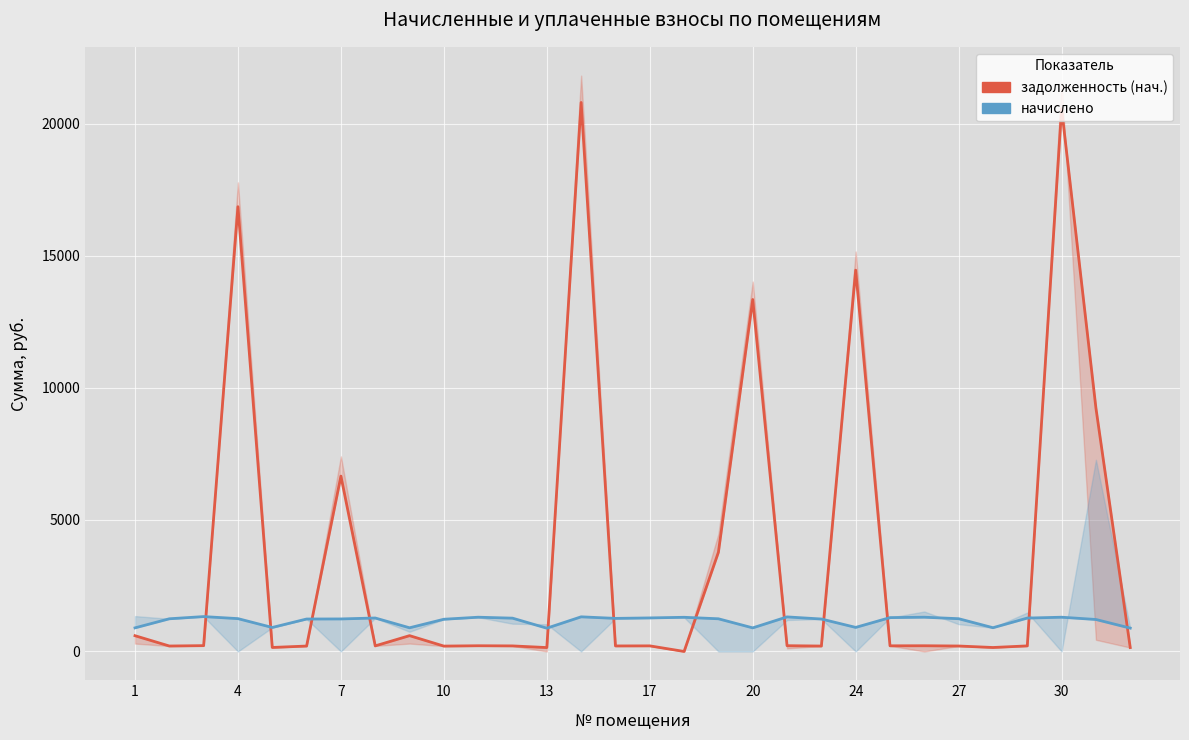

How many data points in начислено are above 1241?

15